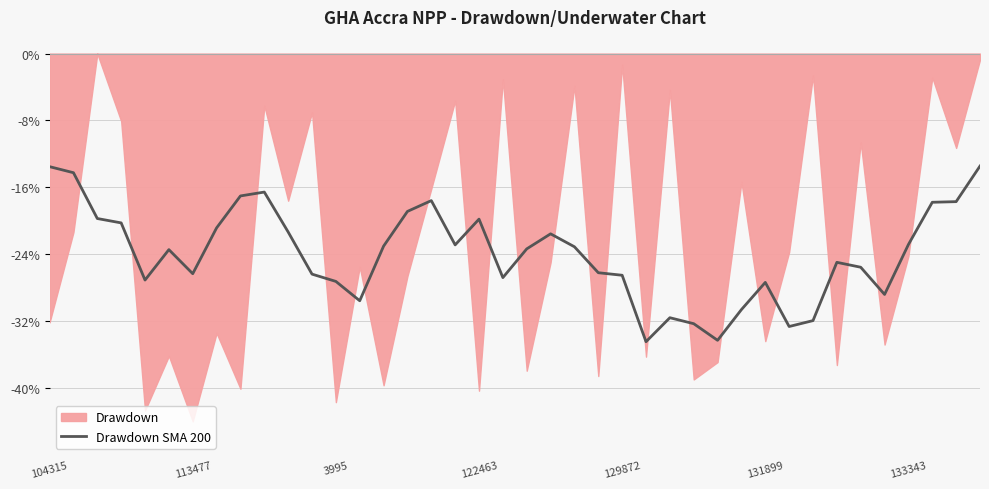

Read the value at 15.

-18.9